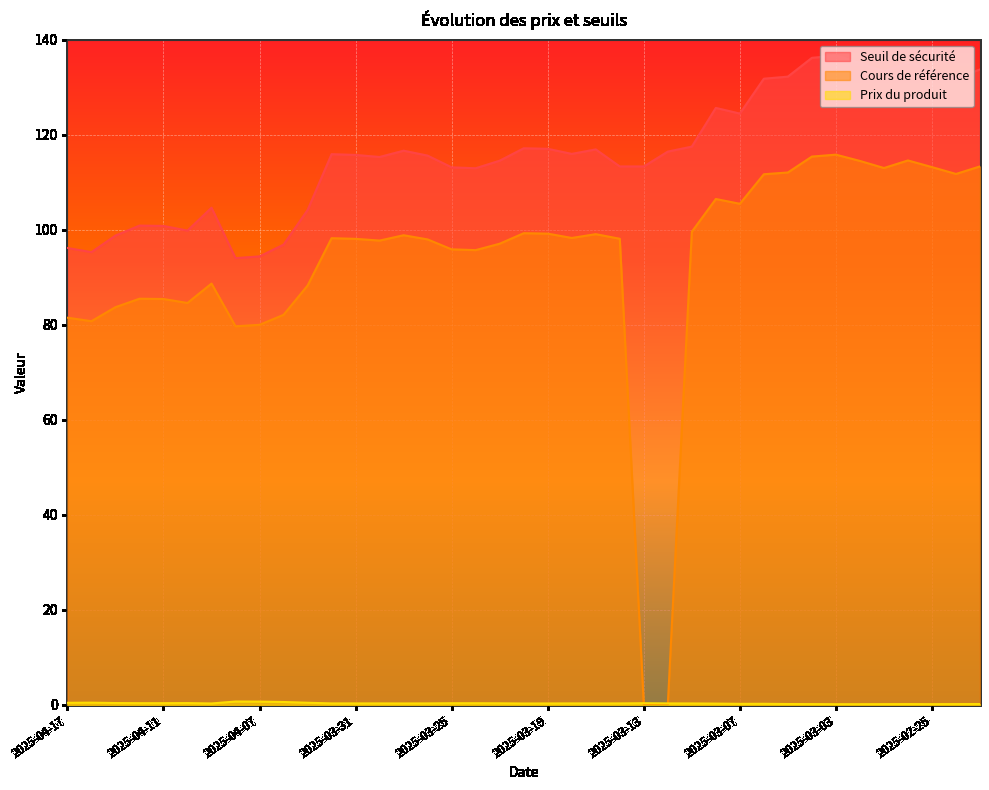

Is it true that Prix du produit equals 0.4 at 2025-04-10?

True